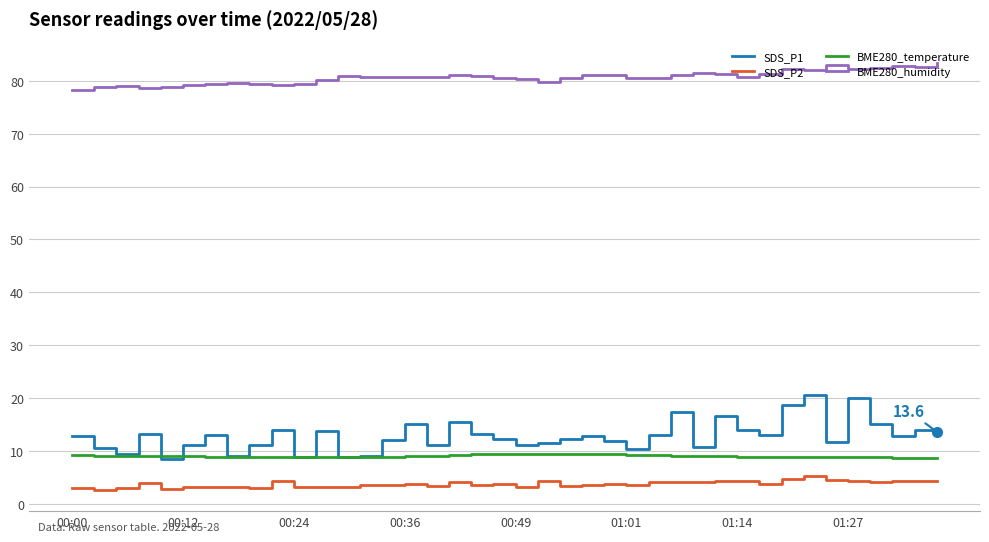

Which series has the largest range (max minus min)?

SDS_P1